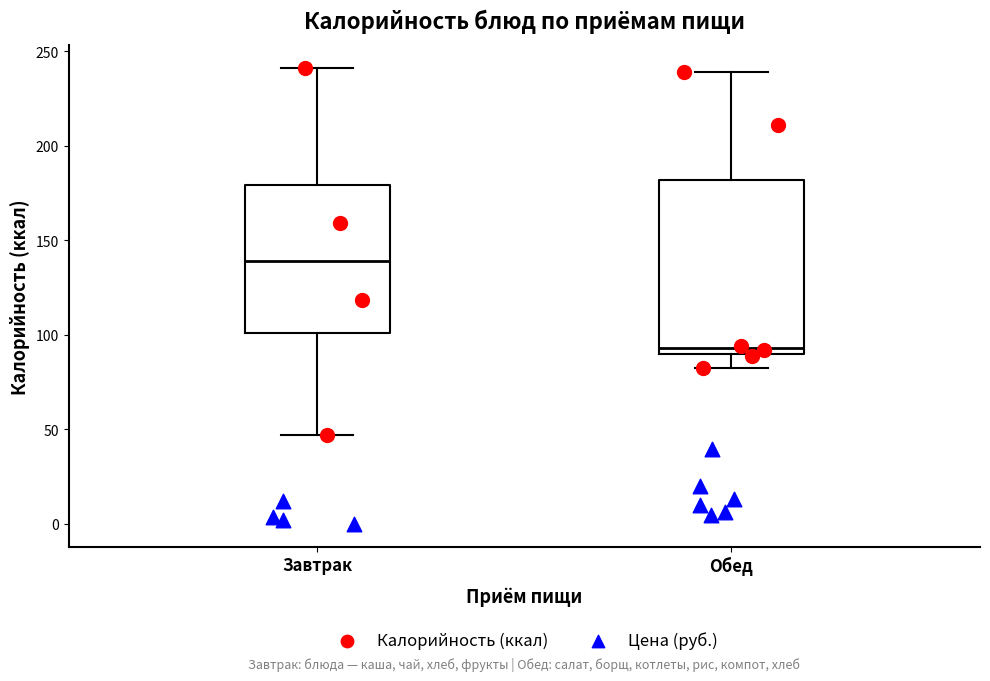

Reading left to right, read every box against the y-axis: the position of its median line, the range the box covers, and the ends of its whiskers. The values are not printed on the chart, so give them approximately, as read against the axis.

Завтрак: median 140, box 100 to 180, whiskers 45 to 240
Обед: median 95, box 90 to 180, whiskers 80 to 240